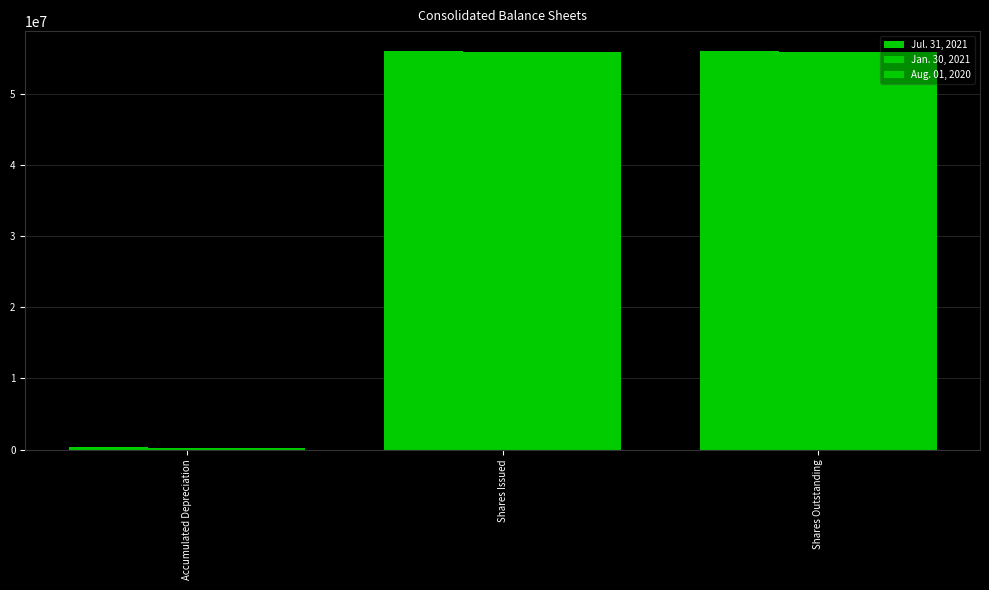

Which series changed the most between Accumulated Depreciation and Shares Issued?

Jul. 31, 2021